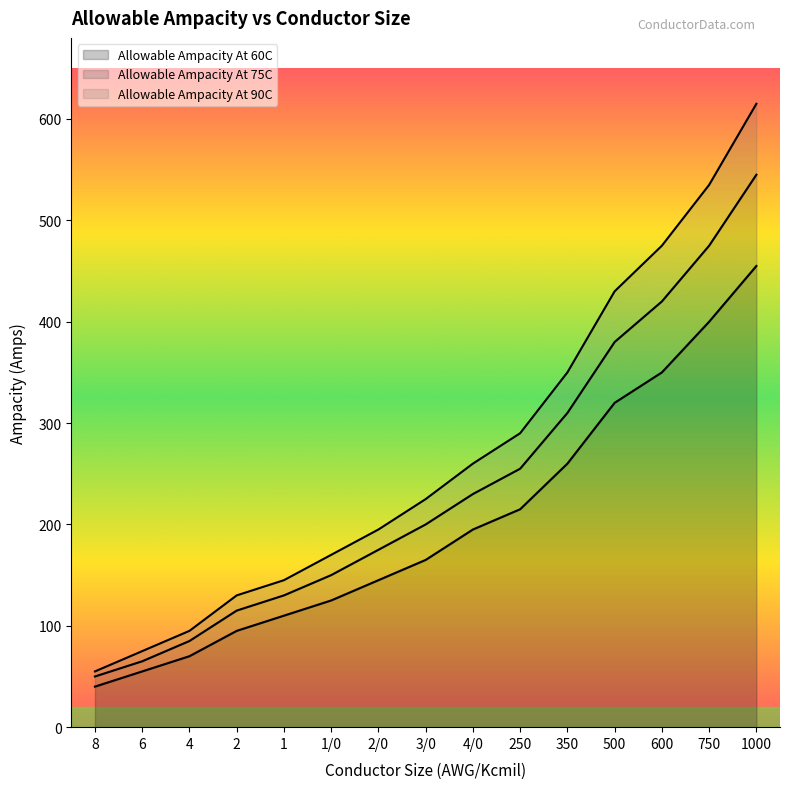

Does the chart display data point markers on the line(s)?

No